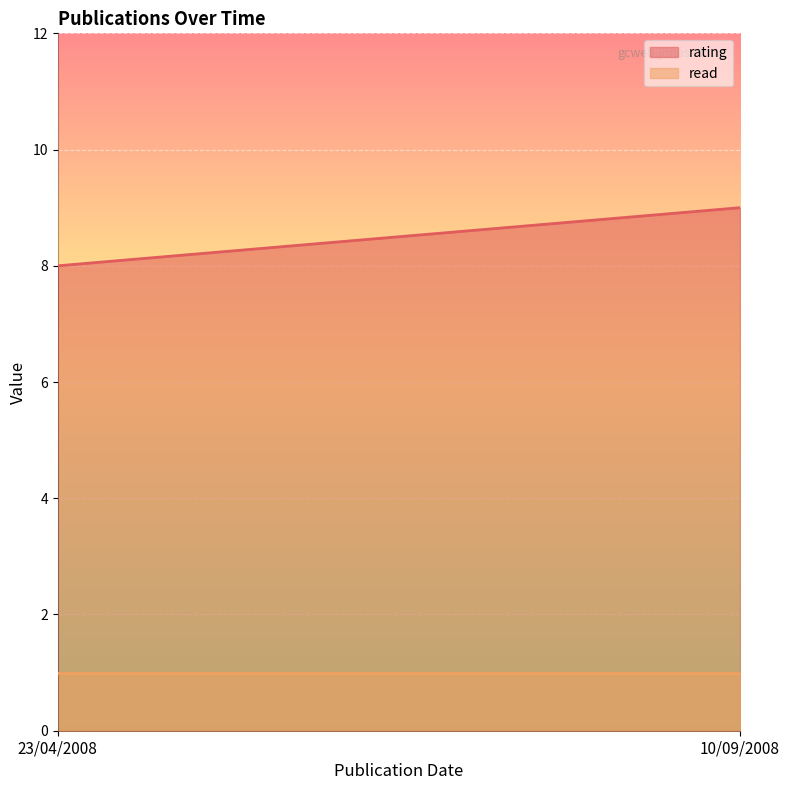

Reading left to right, transcribe all the data shown in this chart.

rating: 8	9
read: 1	1